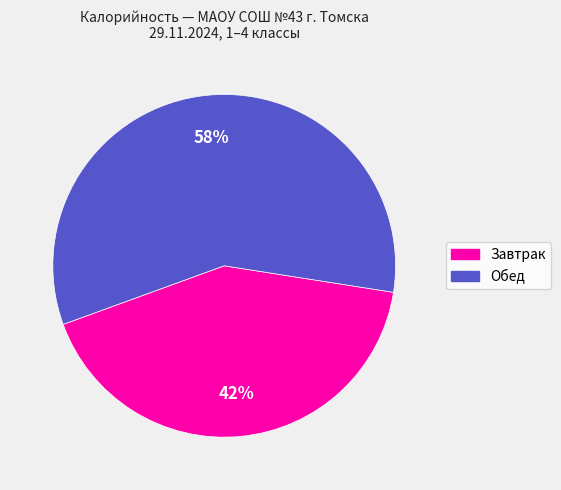

To the nearest percent, what is the average slice percentage?

50%